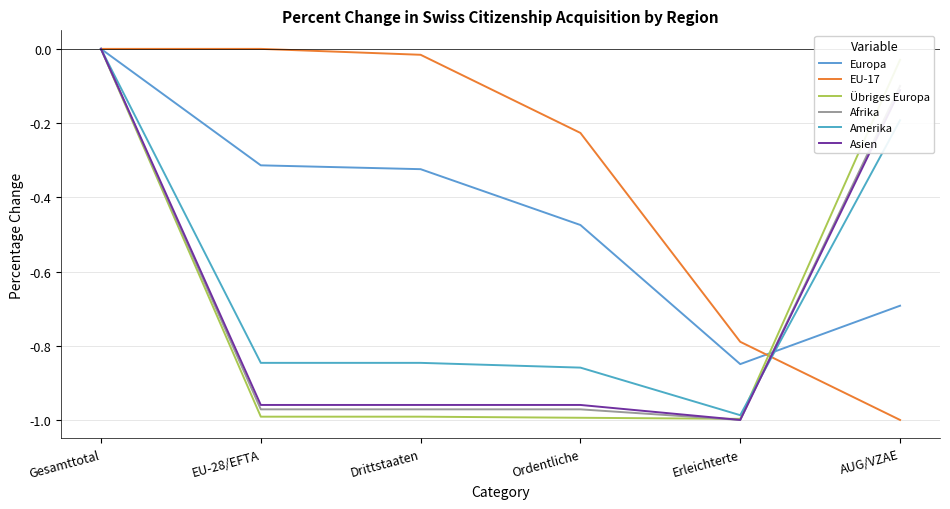

Does the chart have visible grid lines?

Yes